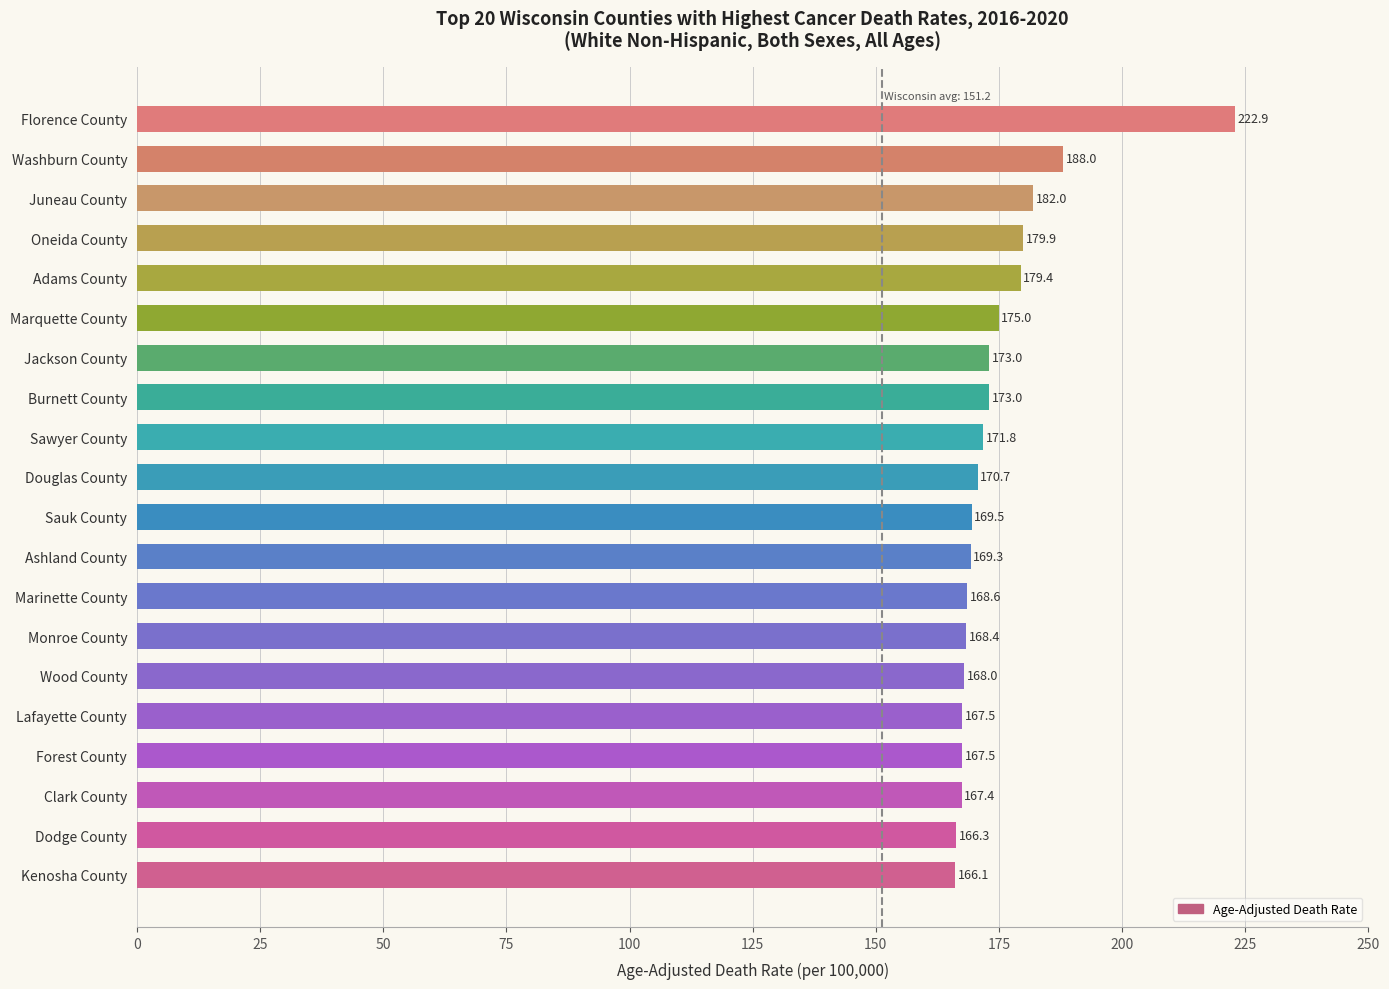

How many bars are there in total?

20